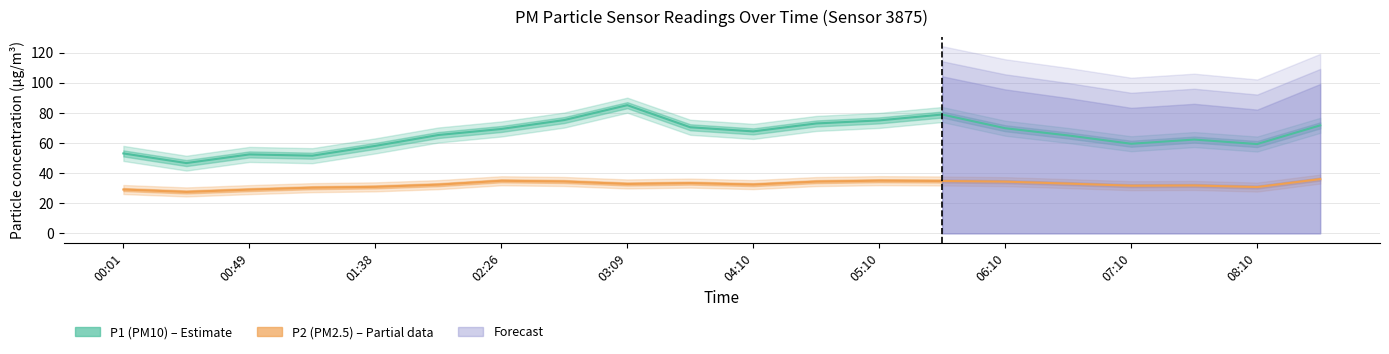

True or false: P1 (PM10) and P2 (PM2.5) cross at least once.

False